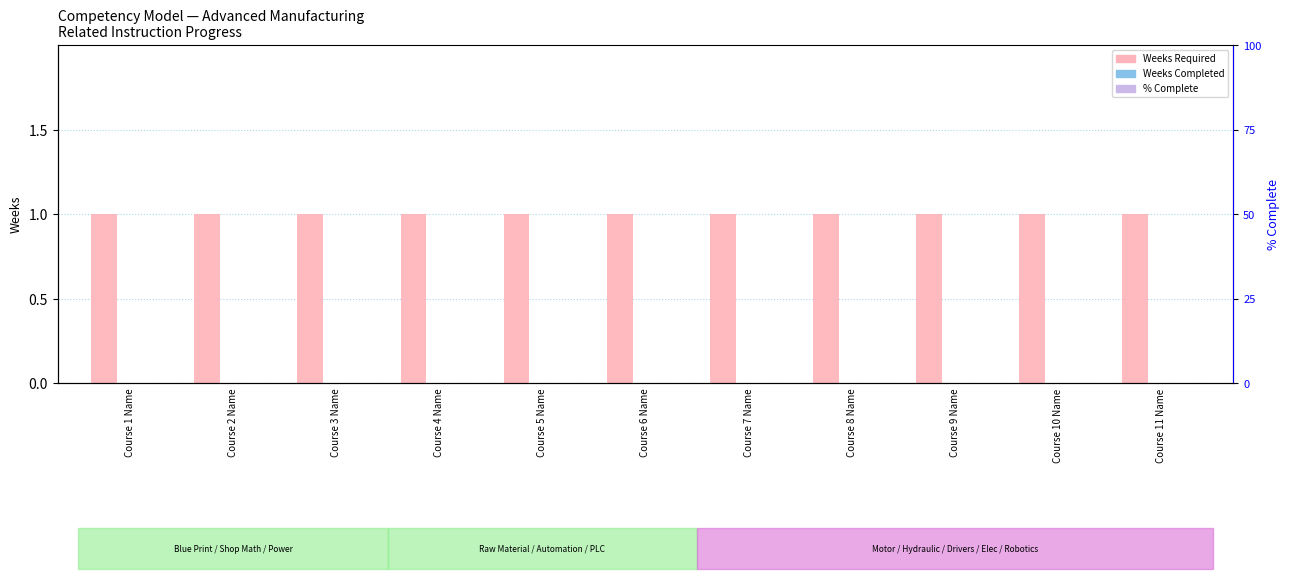

What position from the left is Course 1 Name?

1